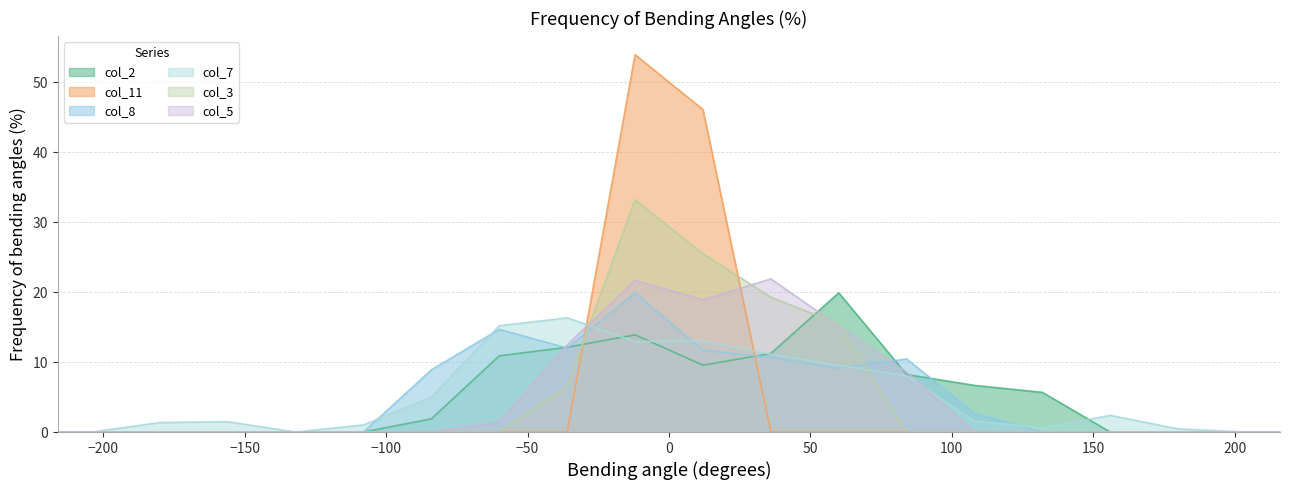

Which series ends up on top after the final intersection of col_3 and col_5?

col_5